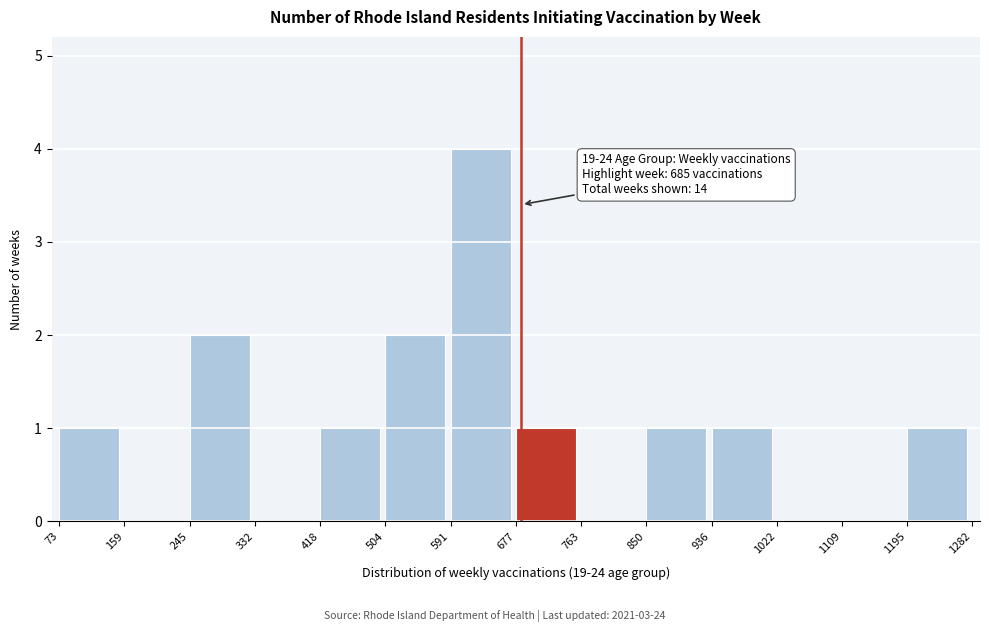

Over which range of the x-axis is the bar tallest?

591 to 677